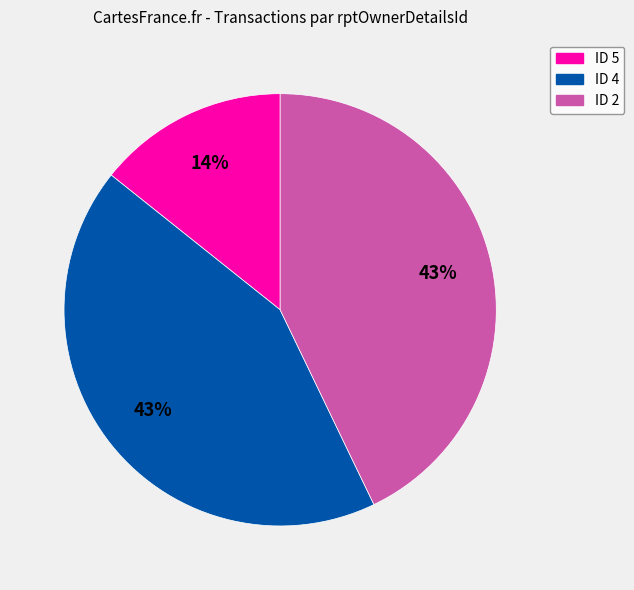

Count the number of slices in the pie.

3